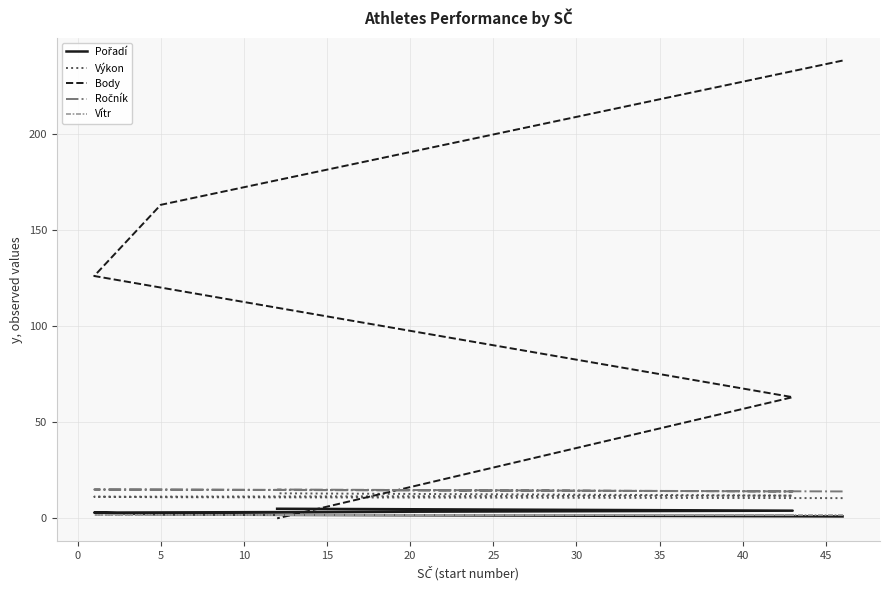

What are all the series names shown in the legend?

Pořadí, Výkon, Body, Ročník, Vítr